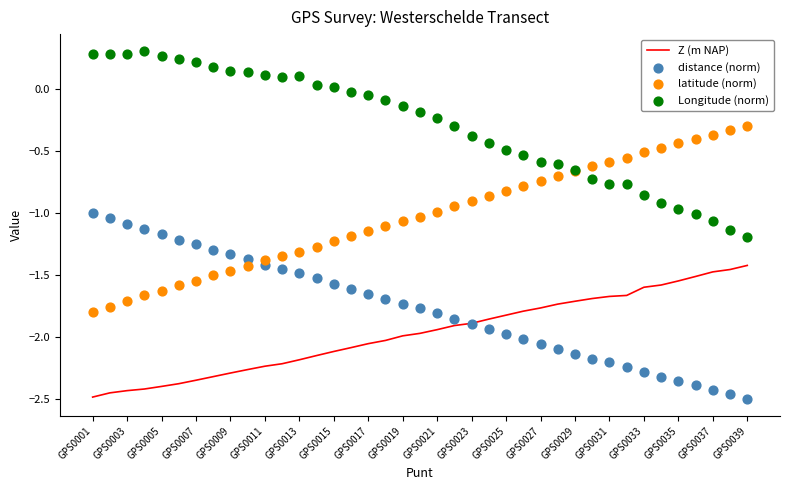

Which series has the largest total across all categories?

Longitude (norm)